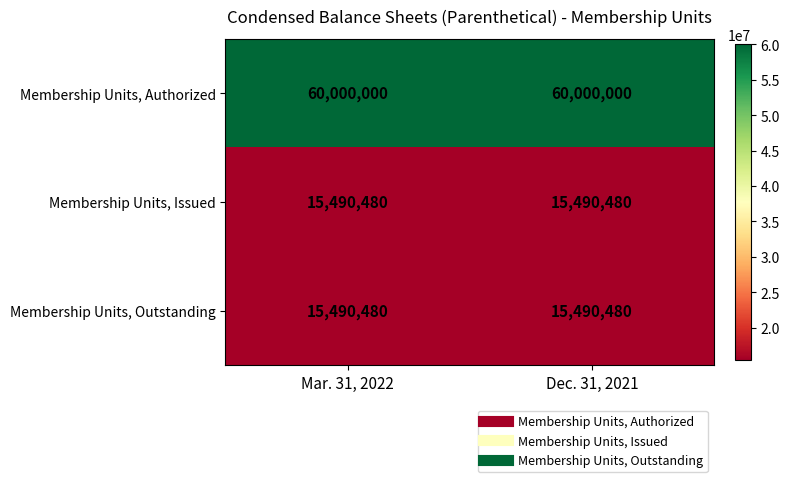

Reading left to right, list all the values displayed in this chart.

Membership Units, Authorized: 60000000	60000000
Membership Units, Issued: 15490480	15490480
Membership Units, Outstanding: 15490480	15490480